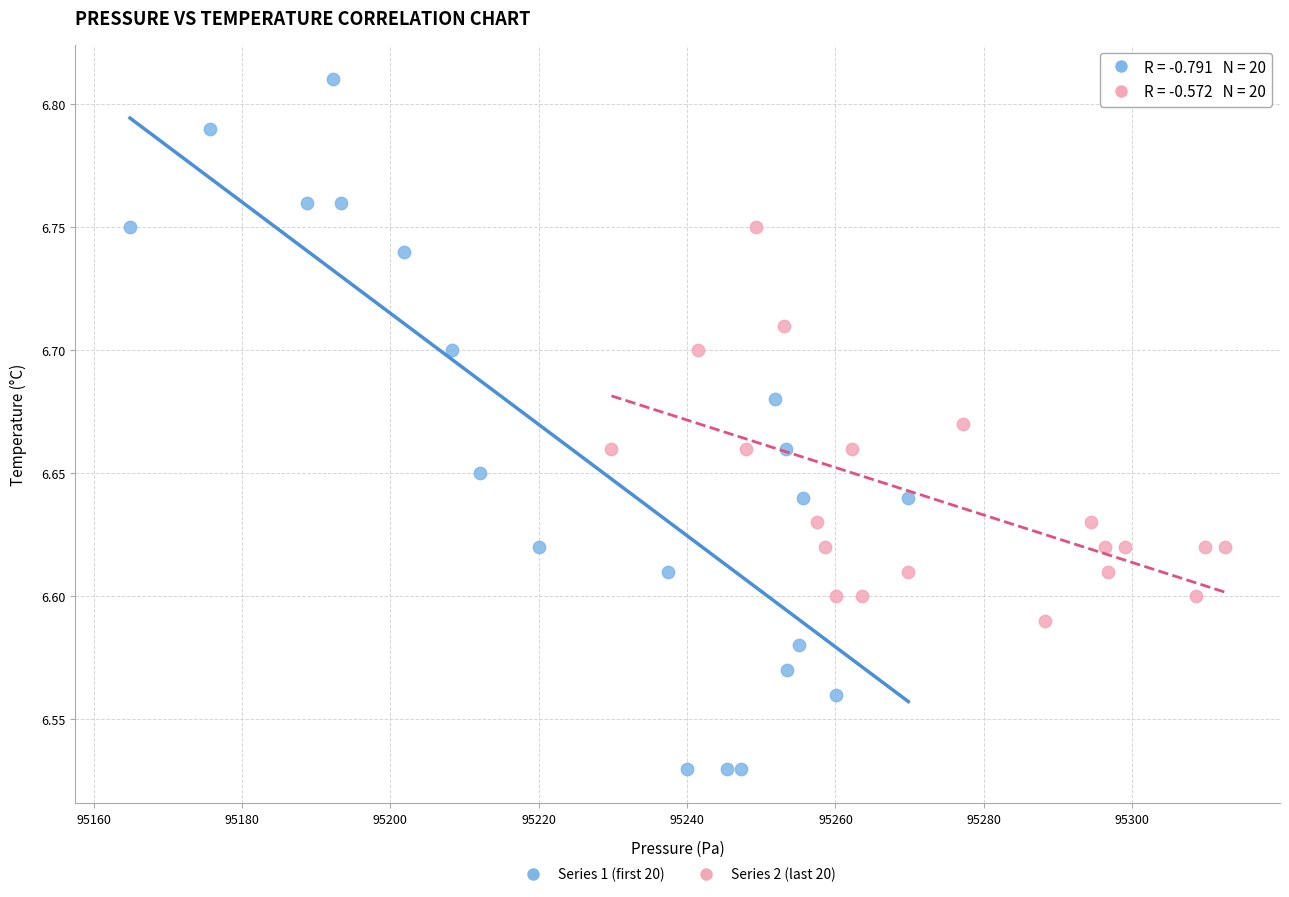

Which series contains the highest Y value?

Series 1 (first 20)